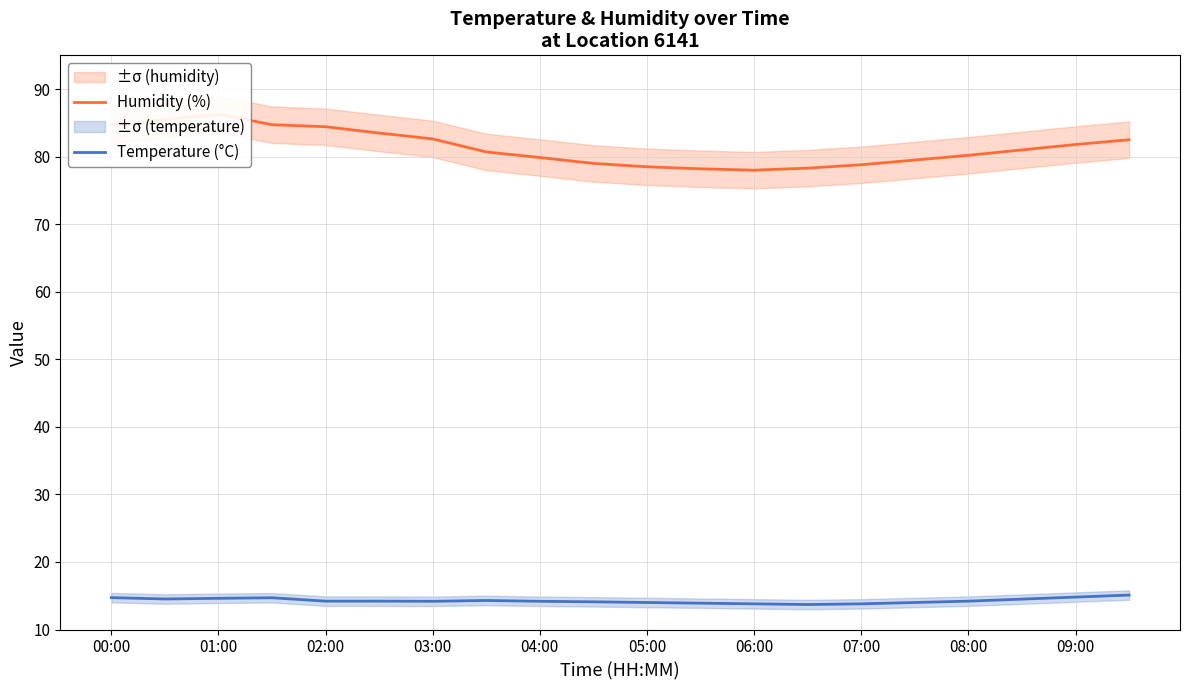

True or false: Humidity (%) and Temperature (°C) cross at least once.

False